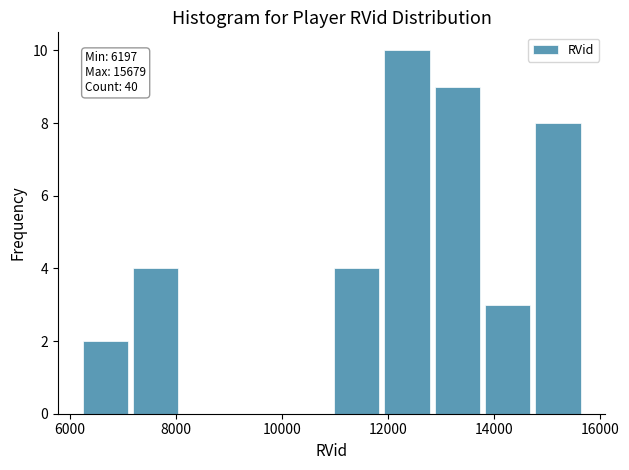

Which range on the x-axis has the tallest bar?

11800 to 12800